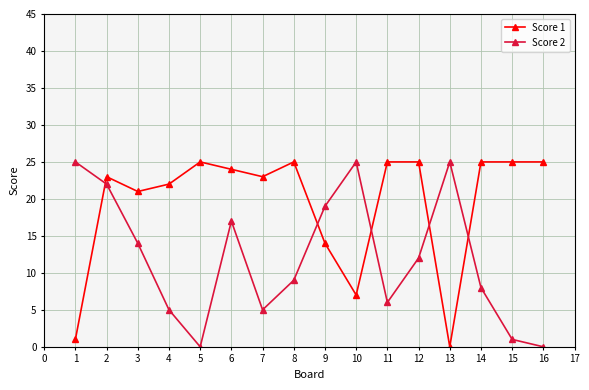

What is the difference between the Score 2 values at 9 and 5?

19